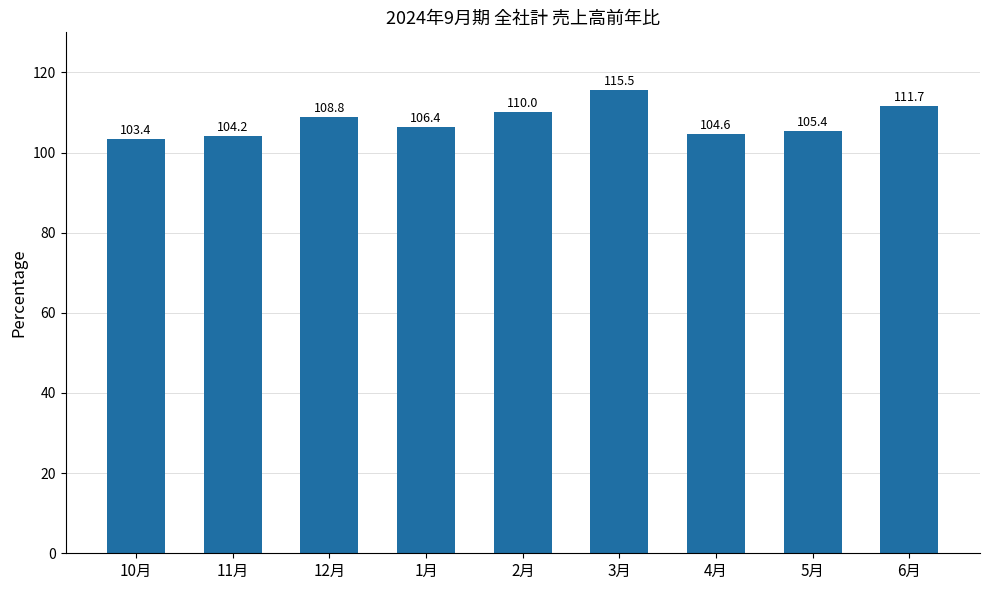

Reading left to right, list all the values displayed in this chart.

103.4	104.2	108.8	106.4	110.0	115.5	104.6	105.4	111.7